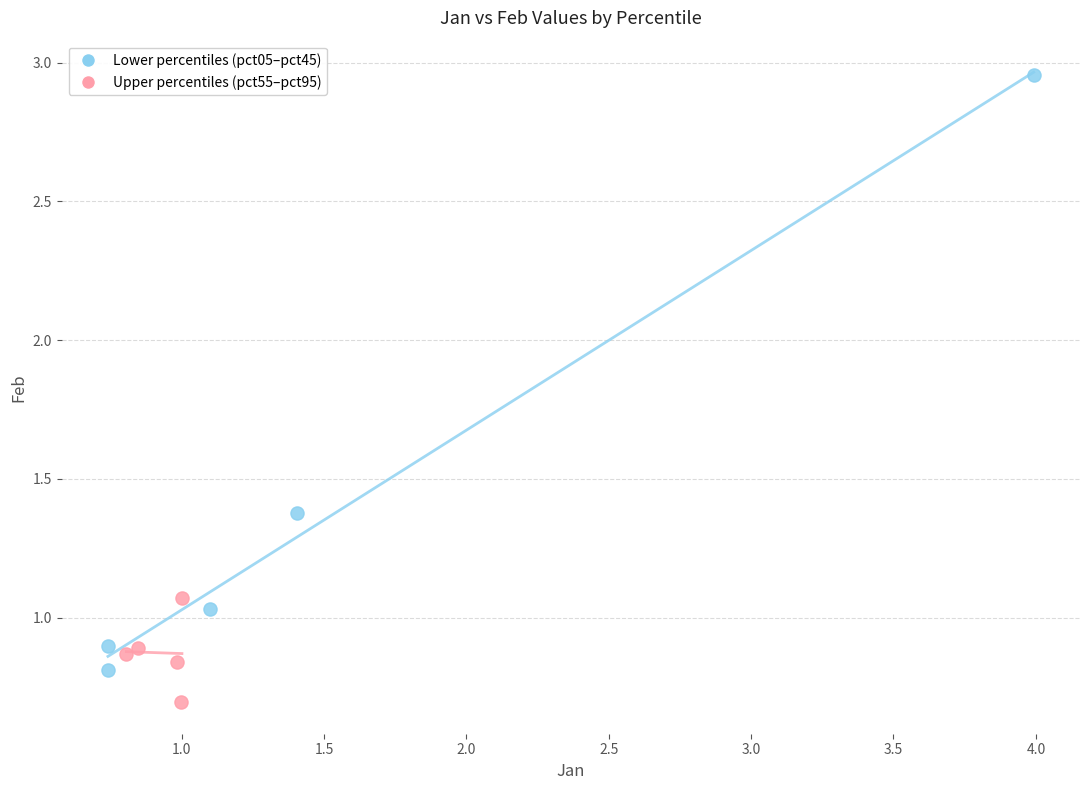

Which series has the widest spread of Y values?

Lower percentiles (pct05–pct45)